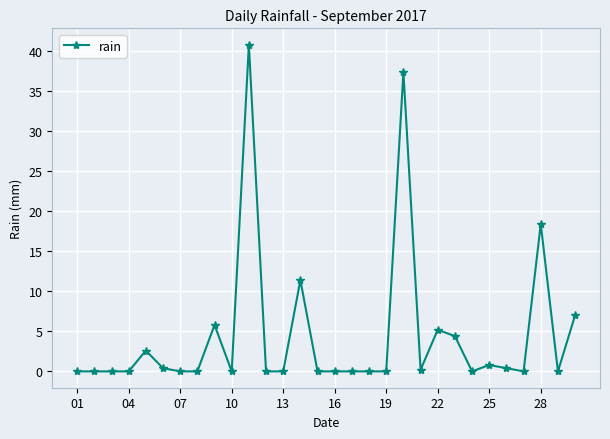

Reading left to right, list all the values displayed in this chart.

0.0	0.0	0.0	0.0	2.6	0.4	0.0	0.0	5.8	0.0	40.8	0.0	0.0	11.4	0.0	0.0	0.0	0.0	0.0	37.4	0.2	5.2	4.4	0.0	0.8	0.4	0.0	18.4	0.0	7.0